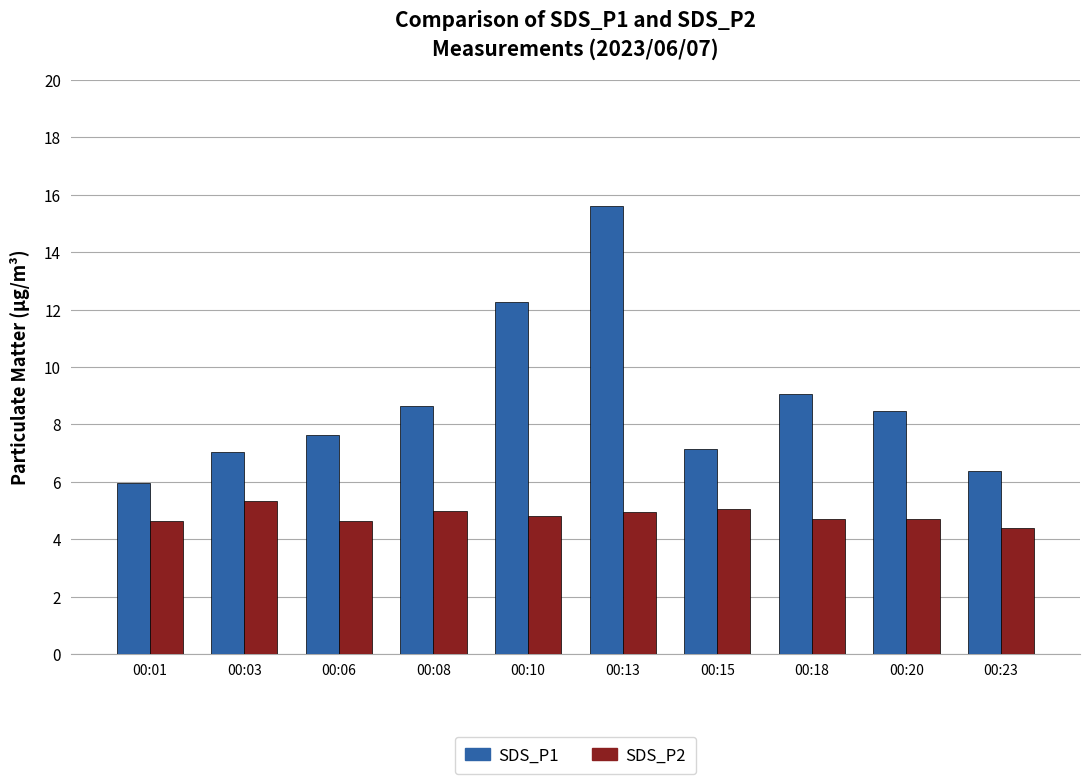

The SDS_P1 series shows 12.6 at 00:03. True or false?

False